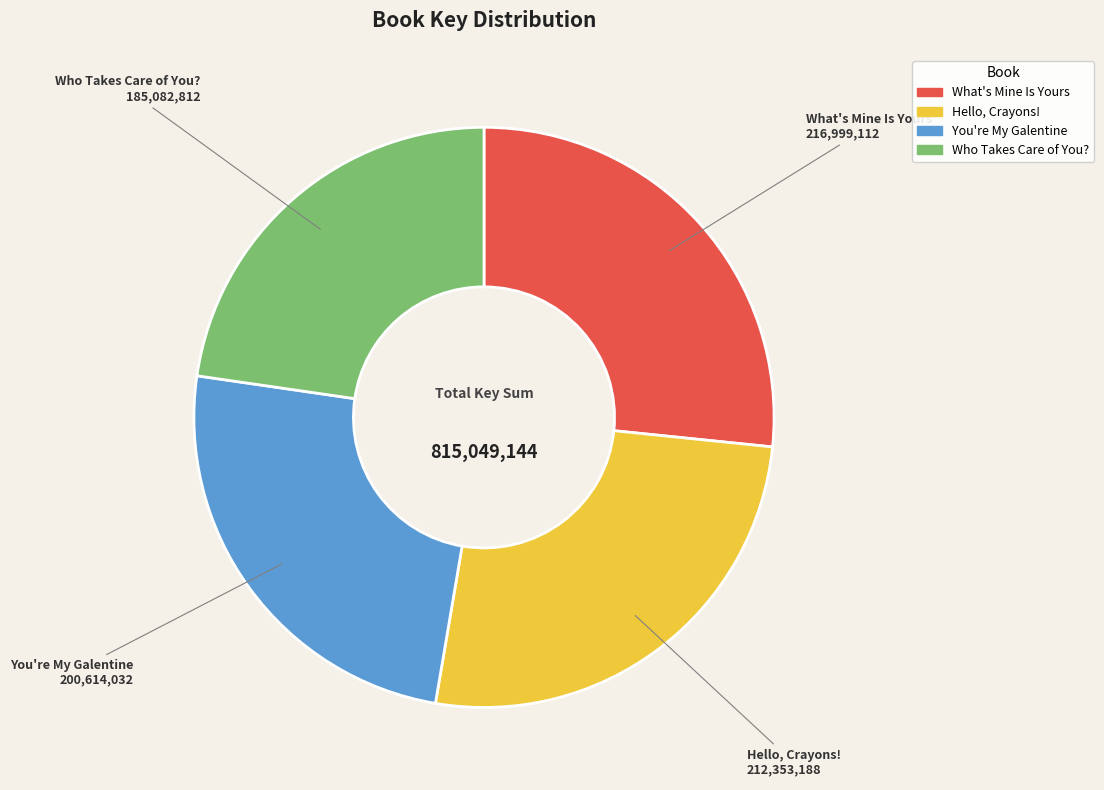

Do You're My Galentine and Hello, Crayons! together represent more than half of the pie?

Yes